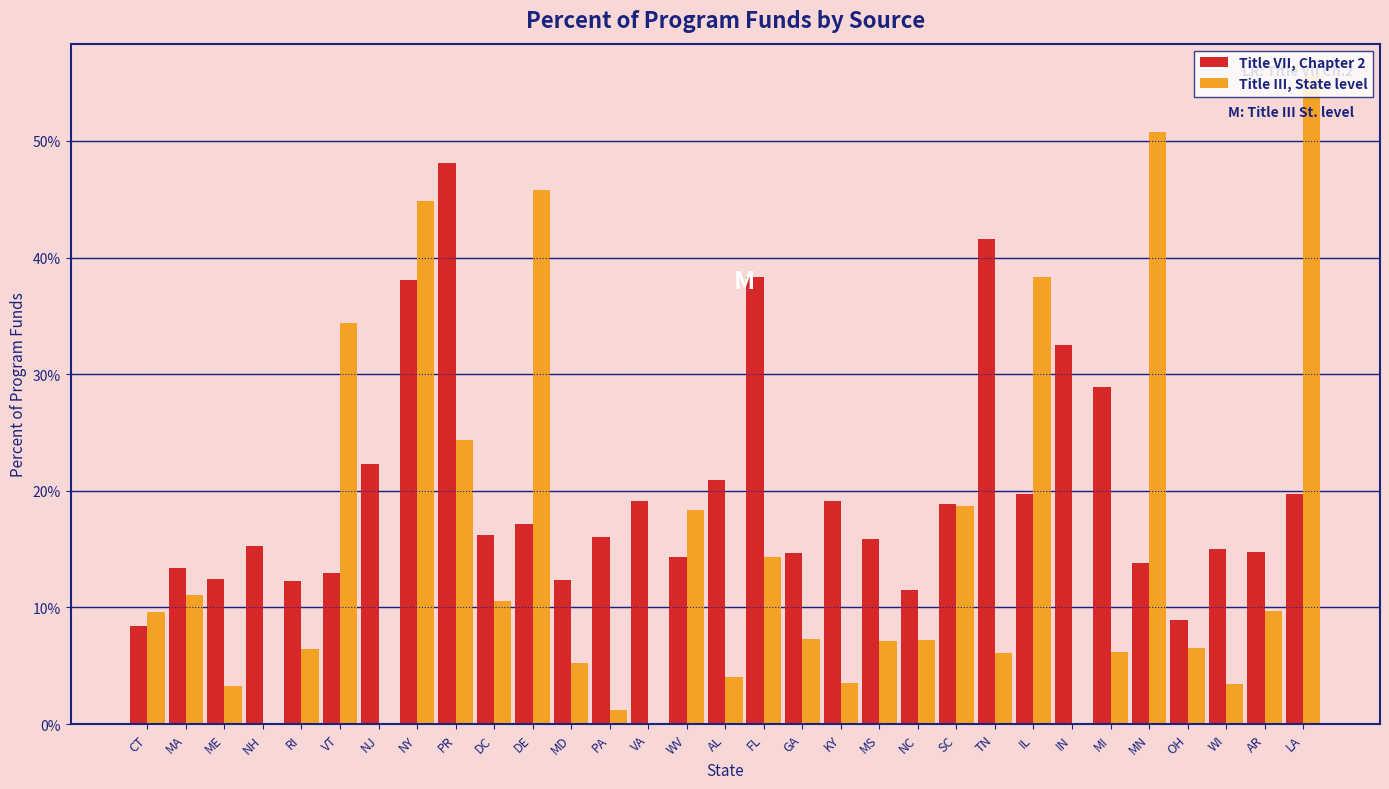

What are all the series names shown in the legend?

Title VII, Chapter 2, Title III, State level